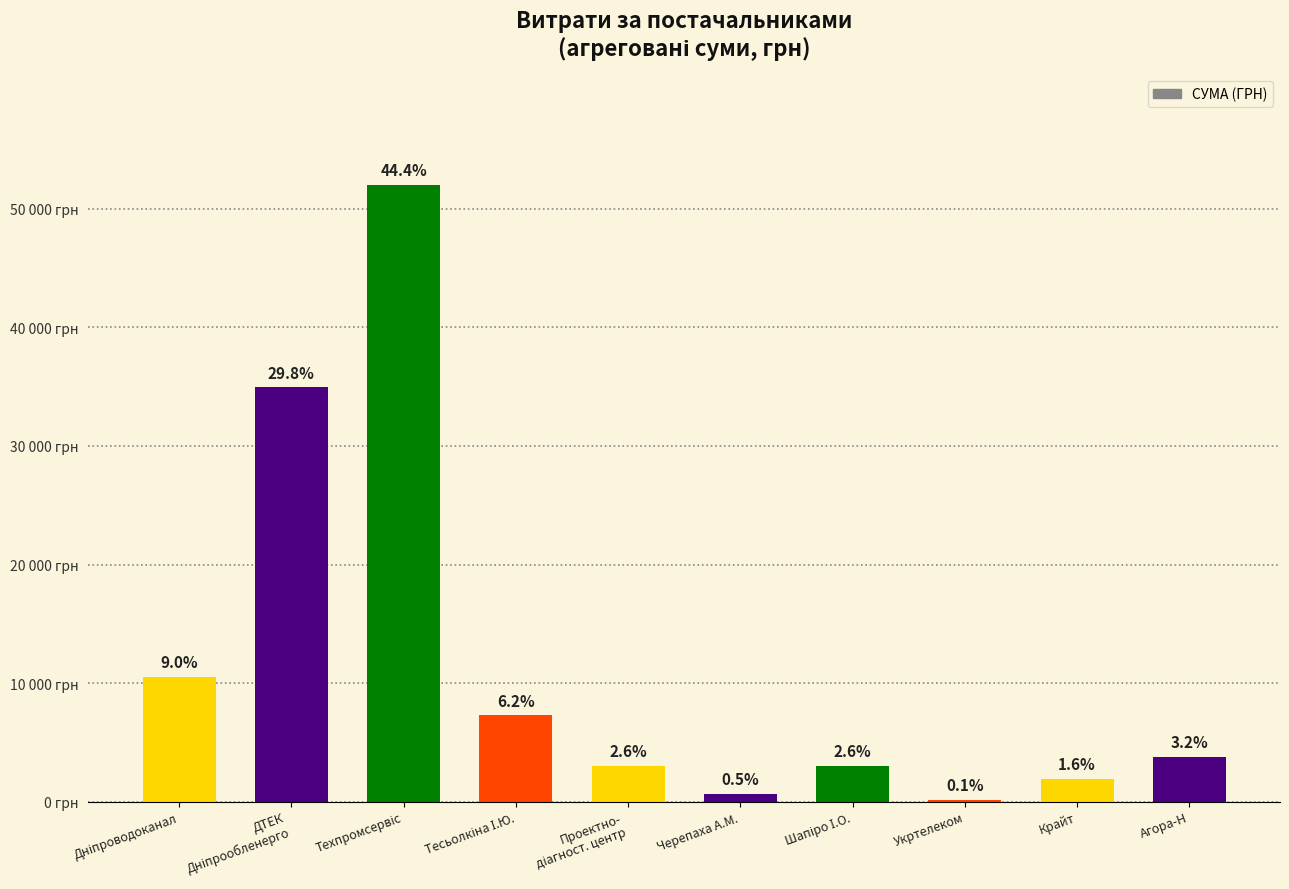

What is the label of the 1st bar from the right?

Агора-Н